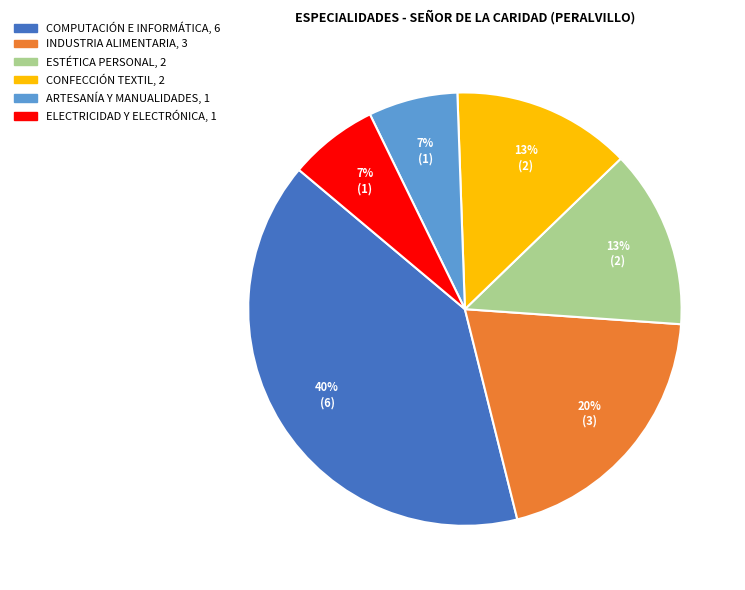

Which has a higher value, COMPUTACIÓN E INFORMÁTICA or ELECTRICIDAD Y ELECTRÓNICA?

COMPUTACIÓN E INFORMÁTICA